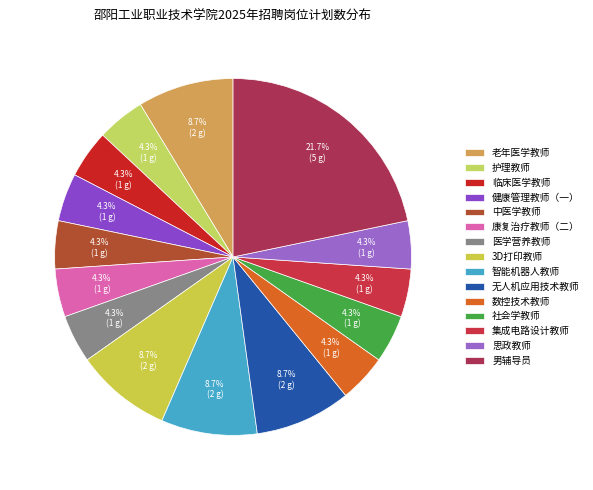

Do 思政教师 and 护理教师 together represent more than half of the pie?

No